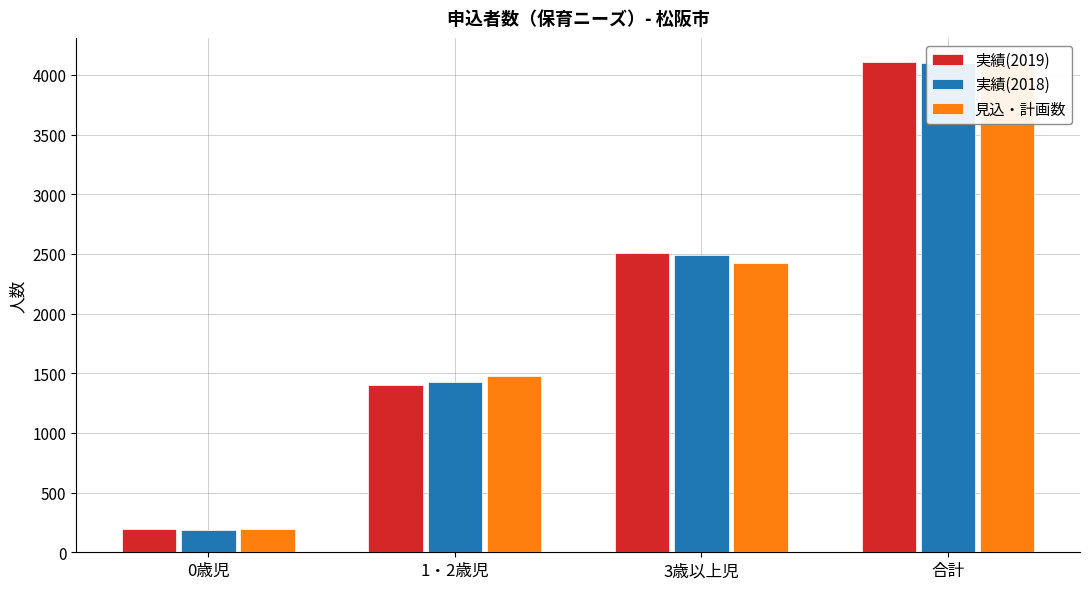

Where does the 実績(2018) series first go above 2488?

合計